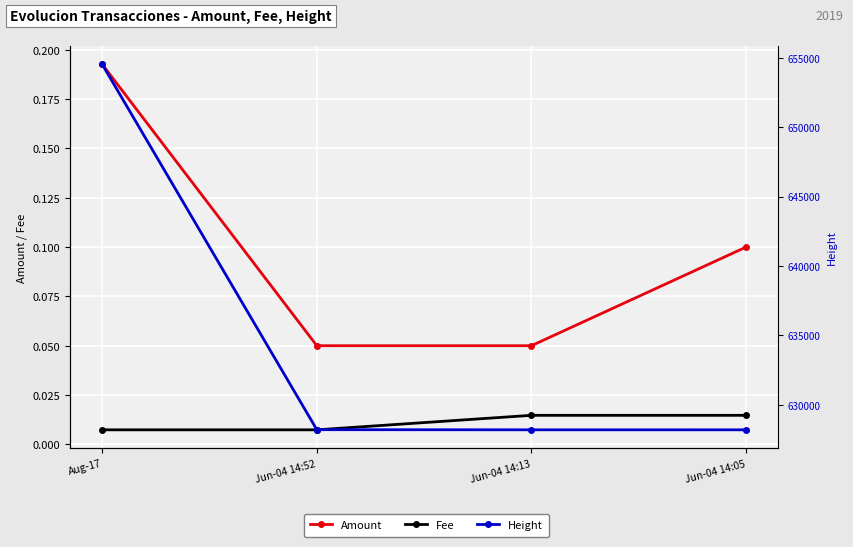

Read the Amount value at Jun-04 14:52.

0.1